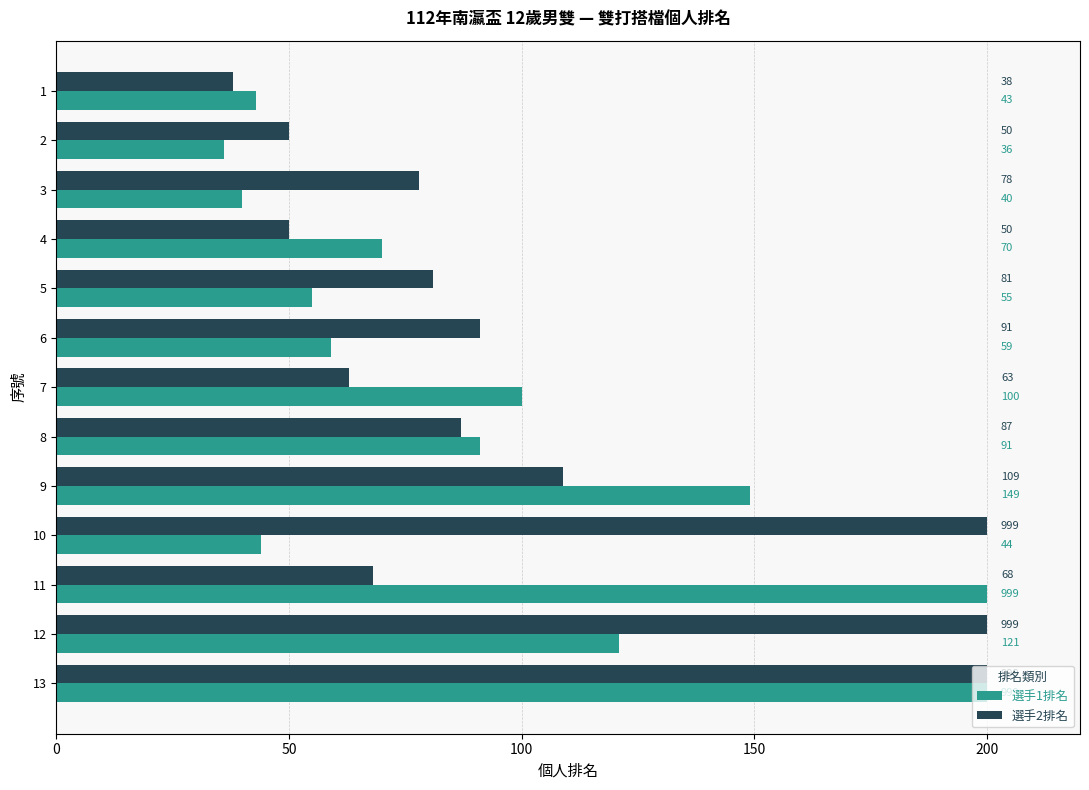

What is the sum of all 選手1排名 values?

1208